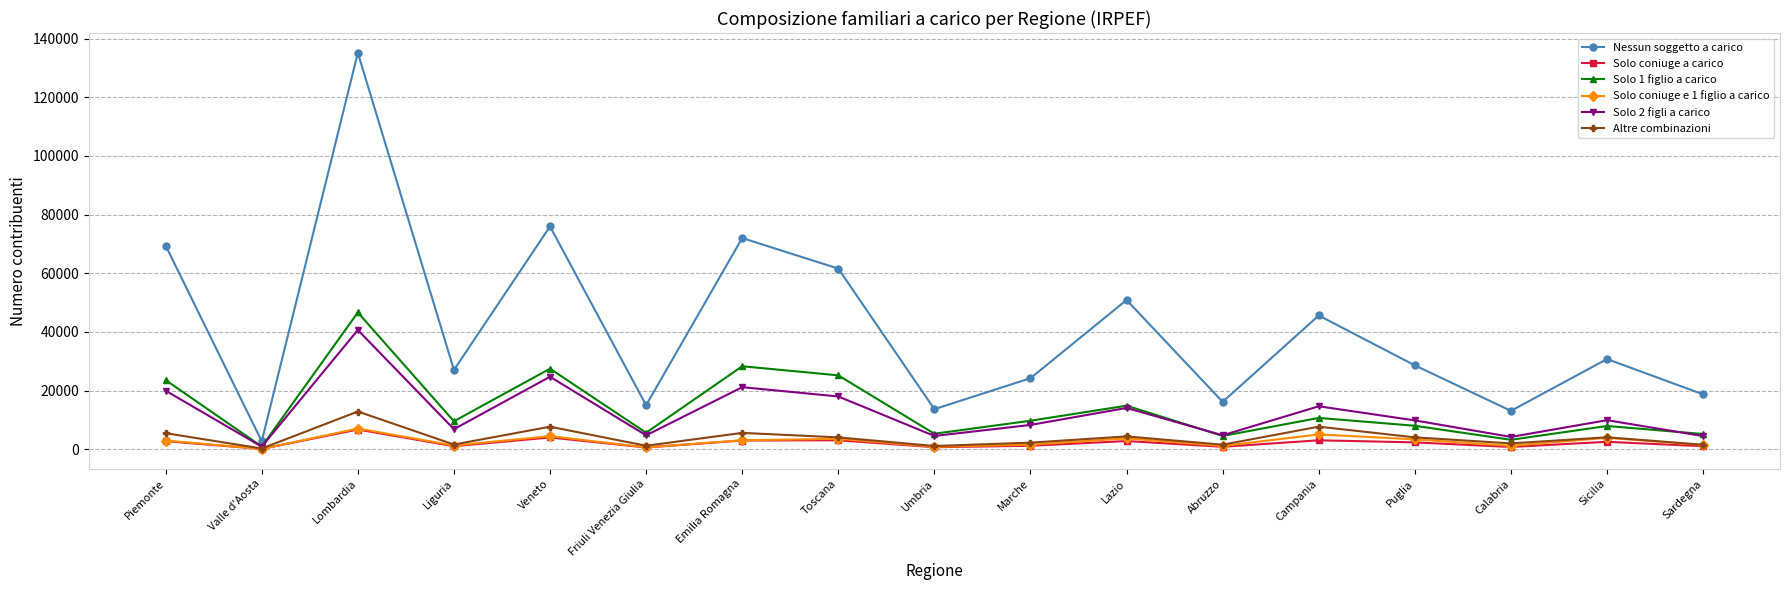

Where is the first local maximum for Altre combinazioni?

Lombardia